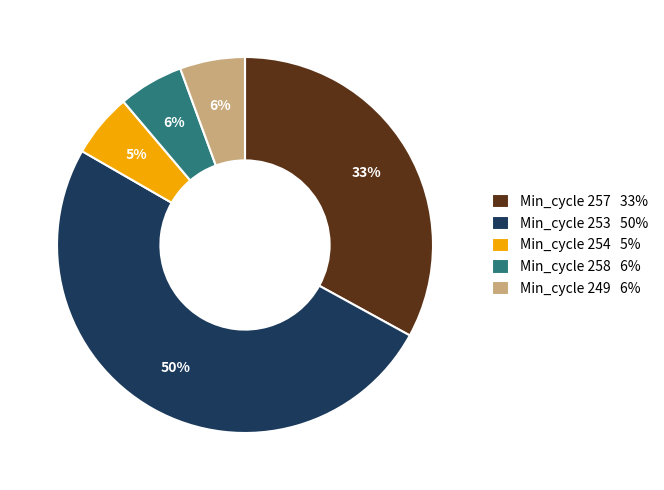

Approximately how many times larger is the value at Min_cycle 249 6% compared to Min_cycle 258 6%?

1.0